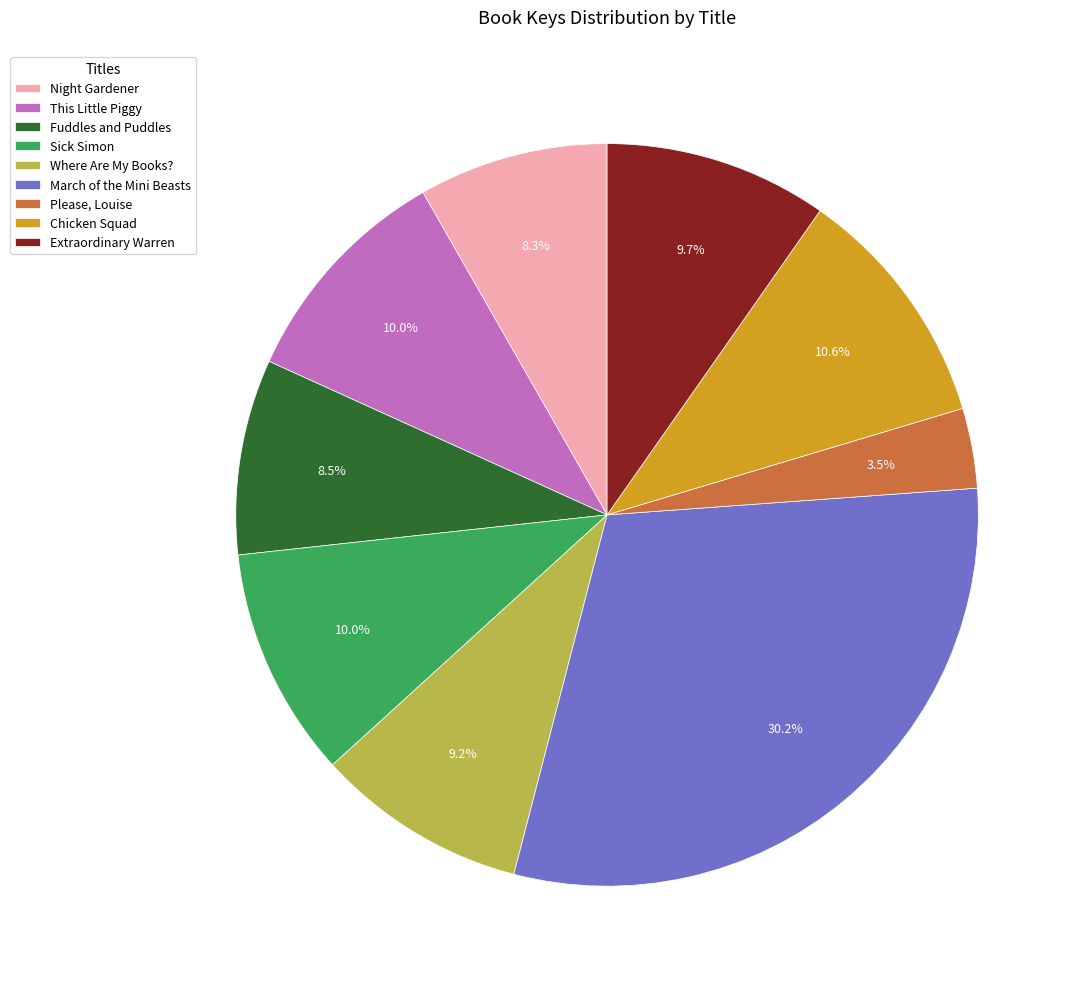

Does any single category account for the majority?

No